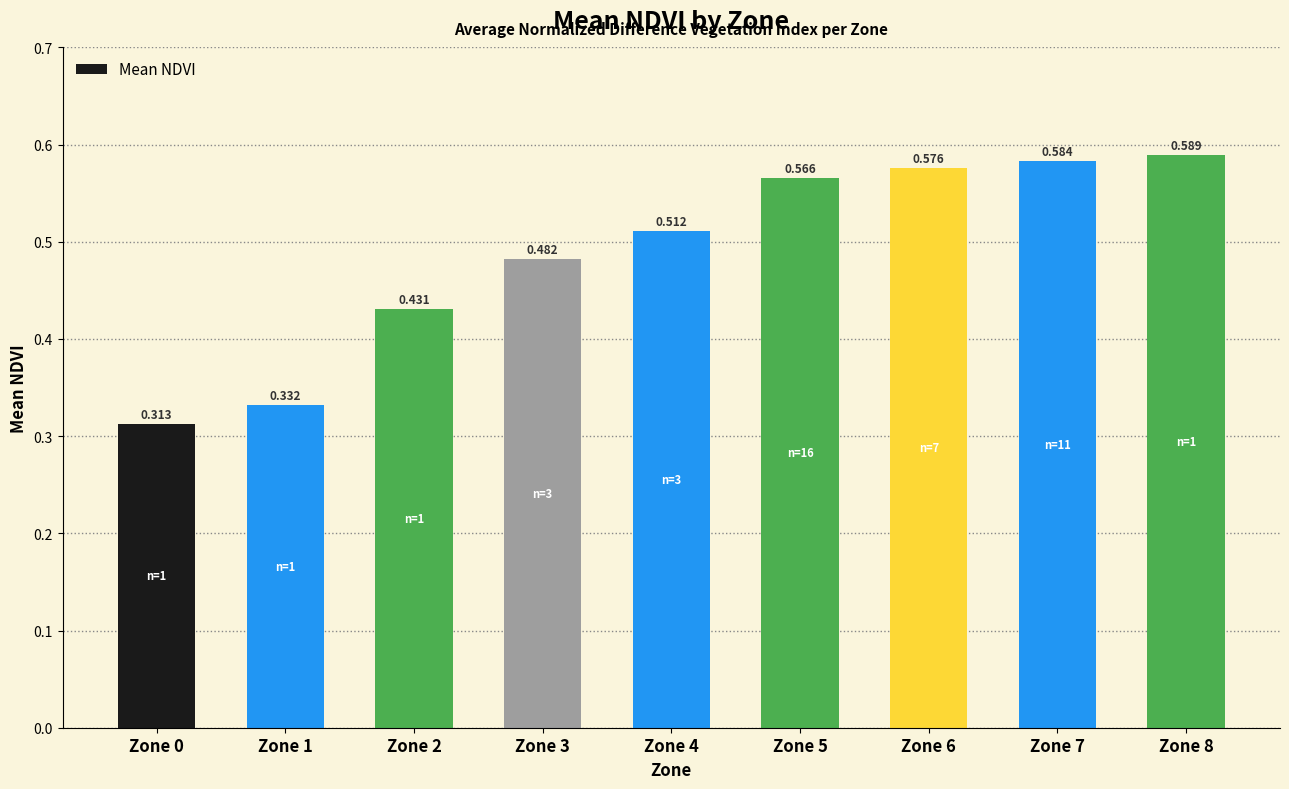

Are the bars grouped side by side (vs. stacked)?

No